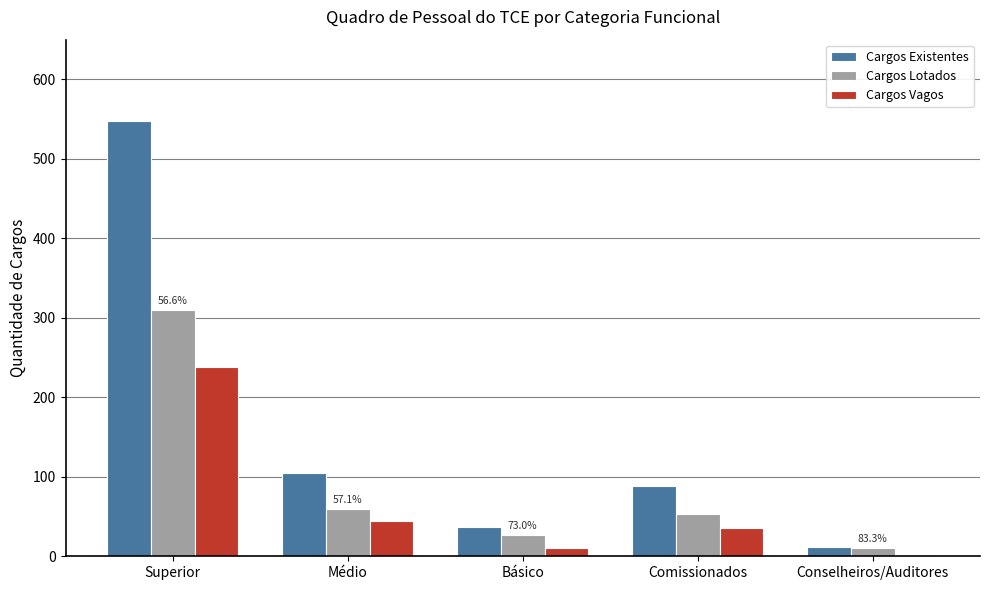

What is the spread (max minus min) of values at Conselheiros/Auditores?

10